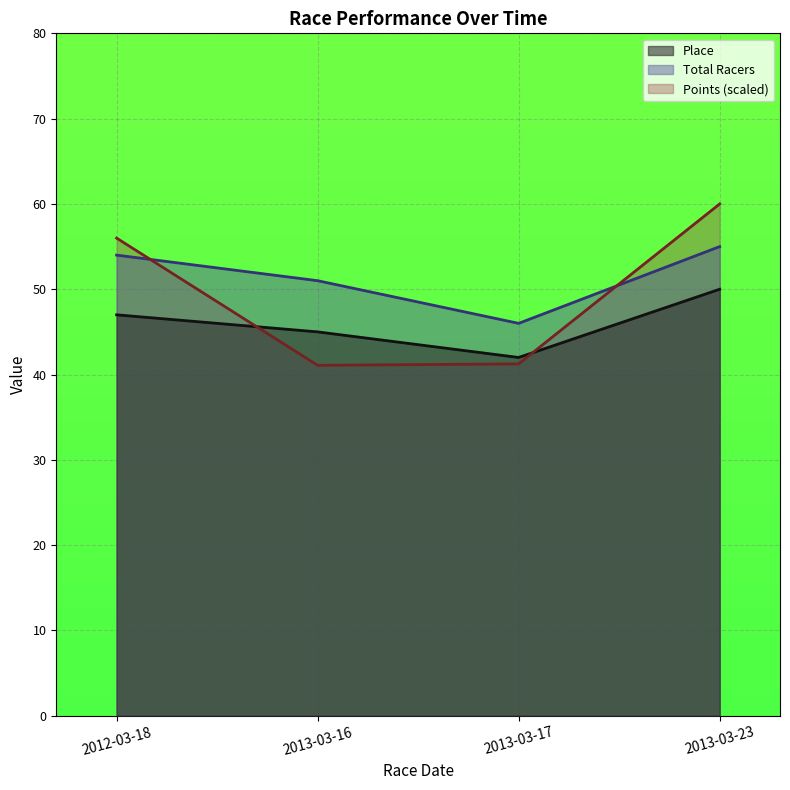

Rank the series by their average value, from lowest to highest.

Place, Points, Total Racers